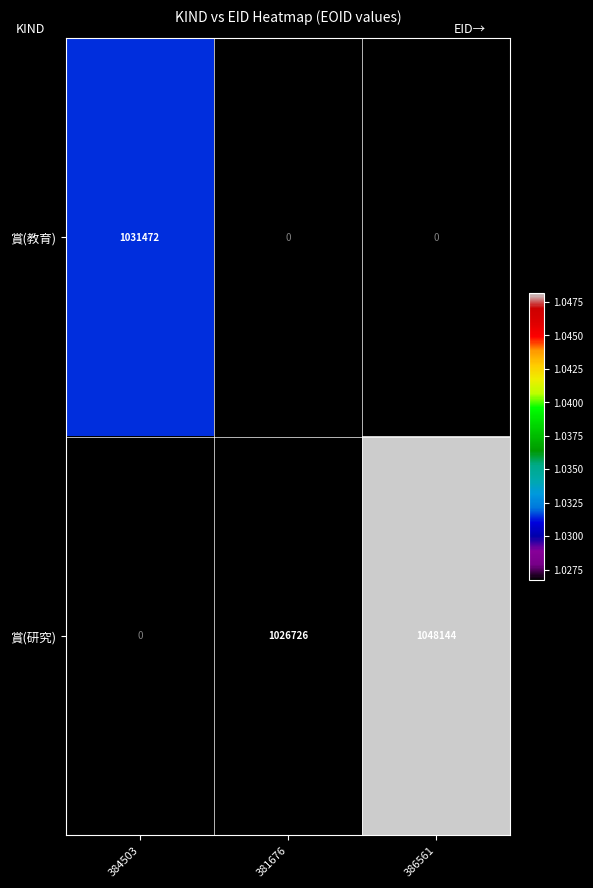

Between 384503 and 386561, which is larger?

386561